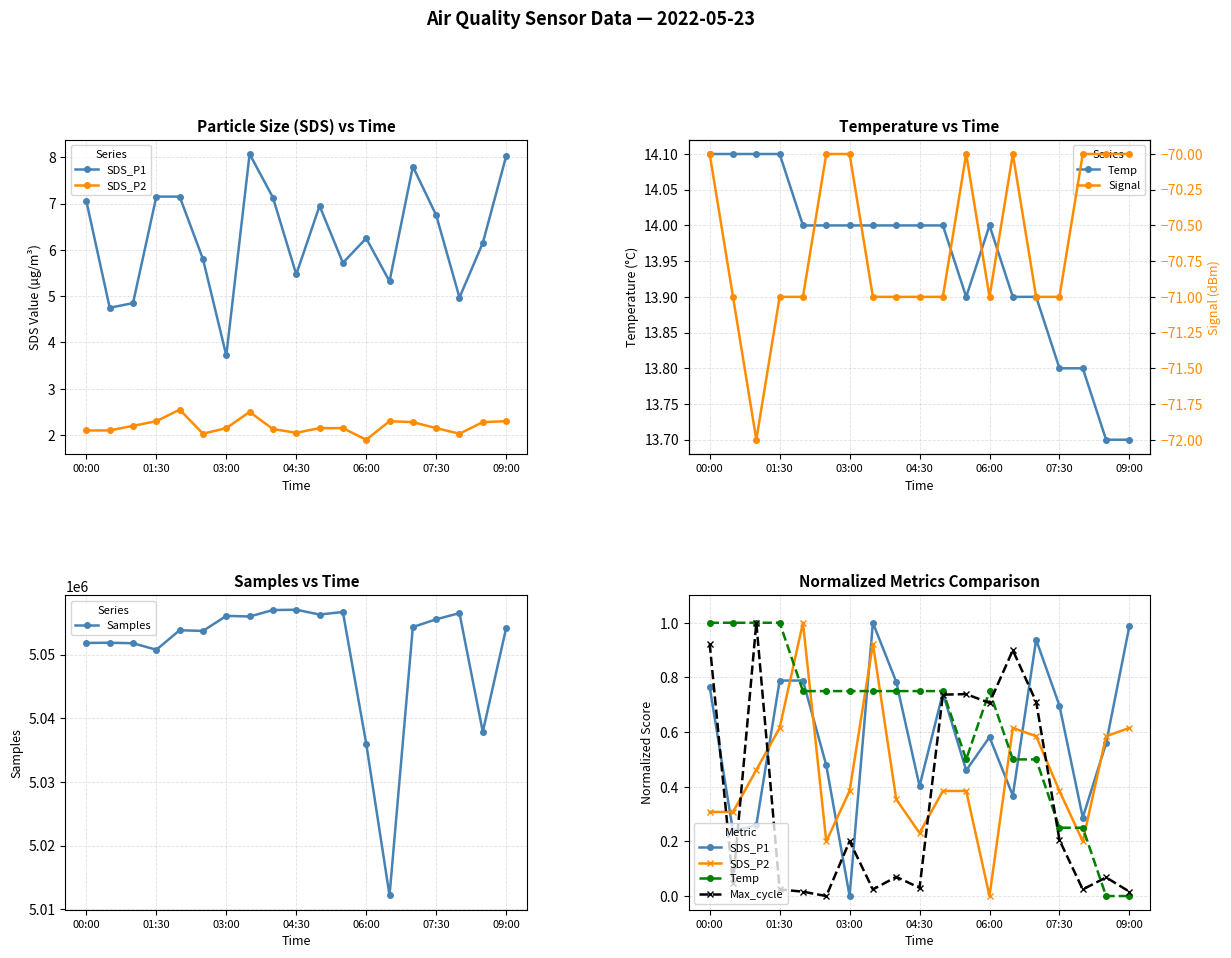

How many positive values does the SDS_P1 series have?

18